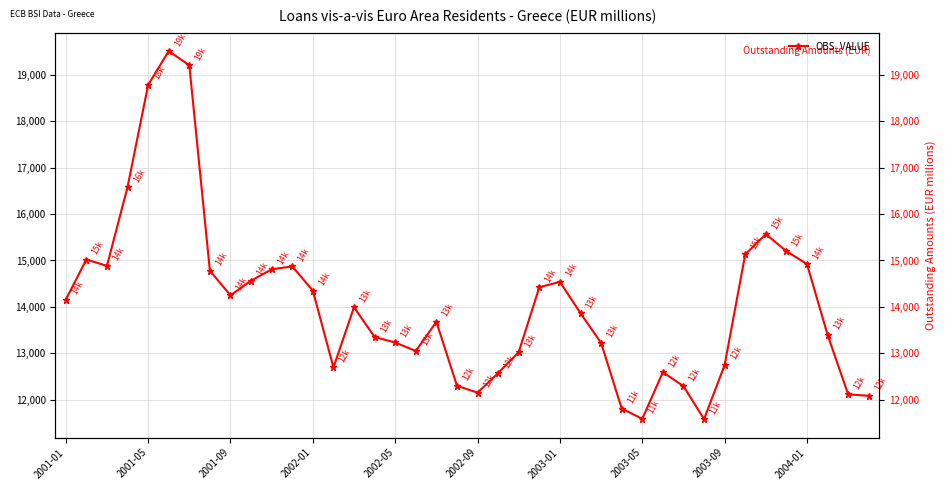

Between 12 and 39, which is larger?

12